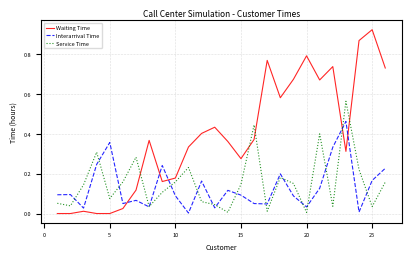

Does the chart display data point markers on the line(s)?

No